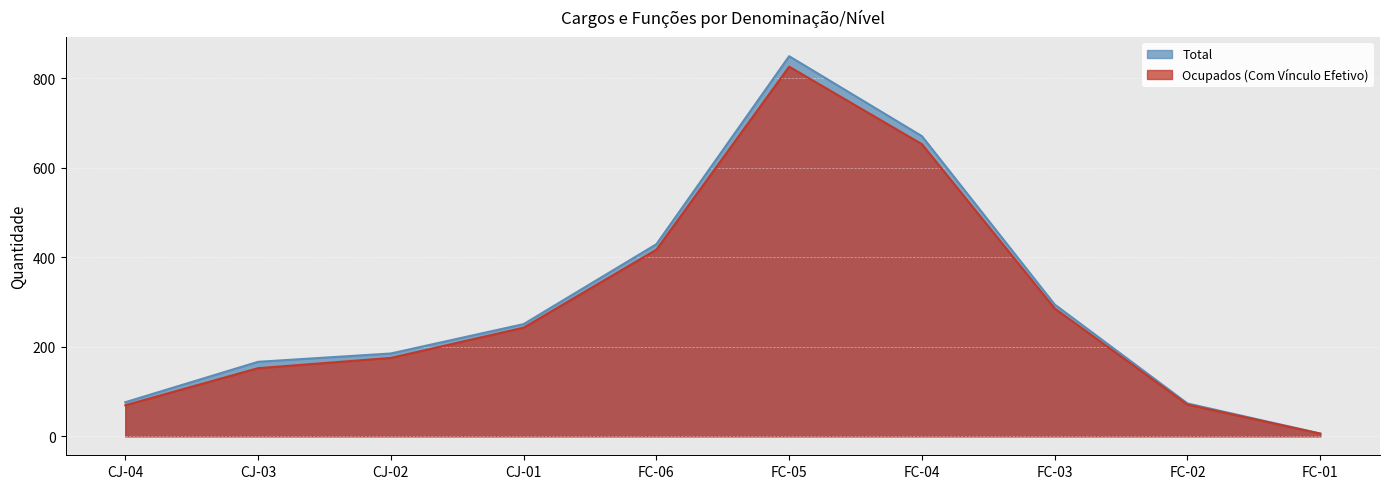

Count the number of categories in the chart.

10